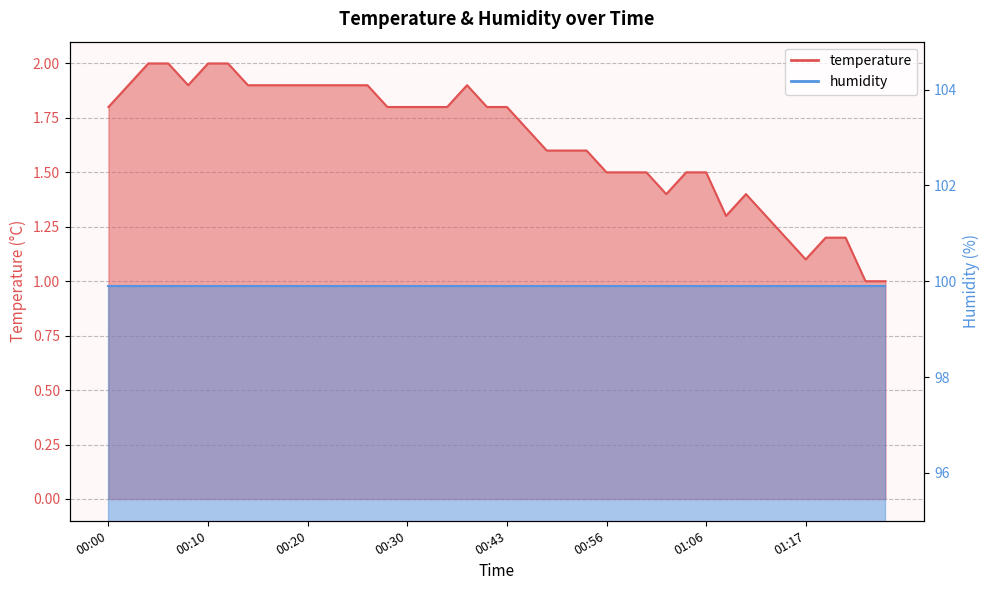

The value at 00:28 is 2.4. True or false?

False